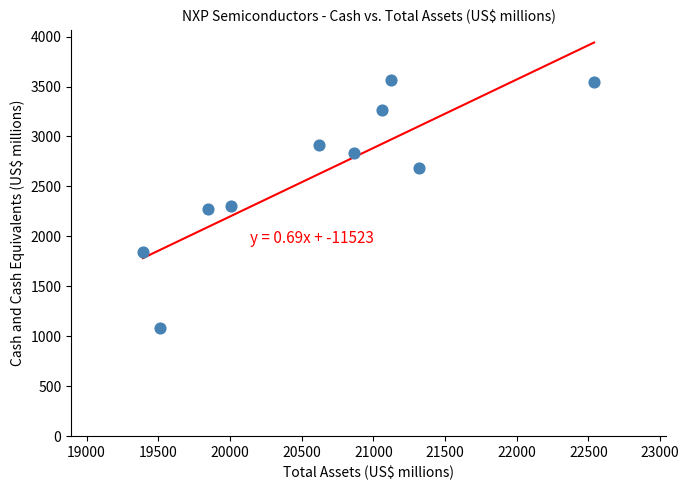

What is the range of Y values (max minus min)?

2487